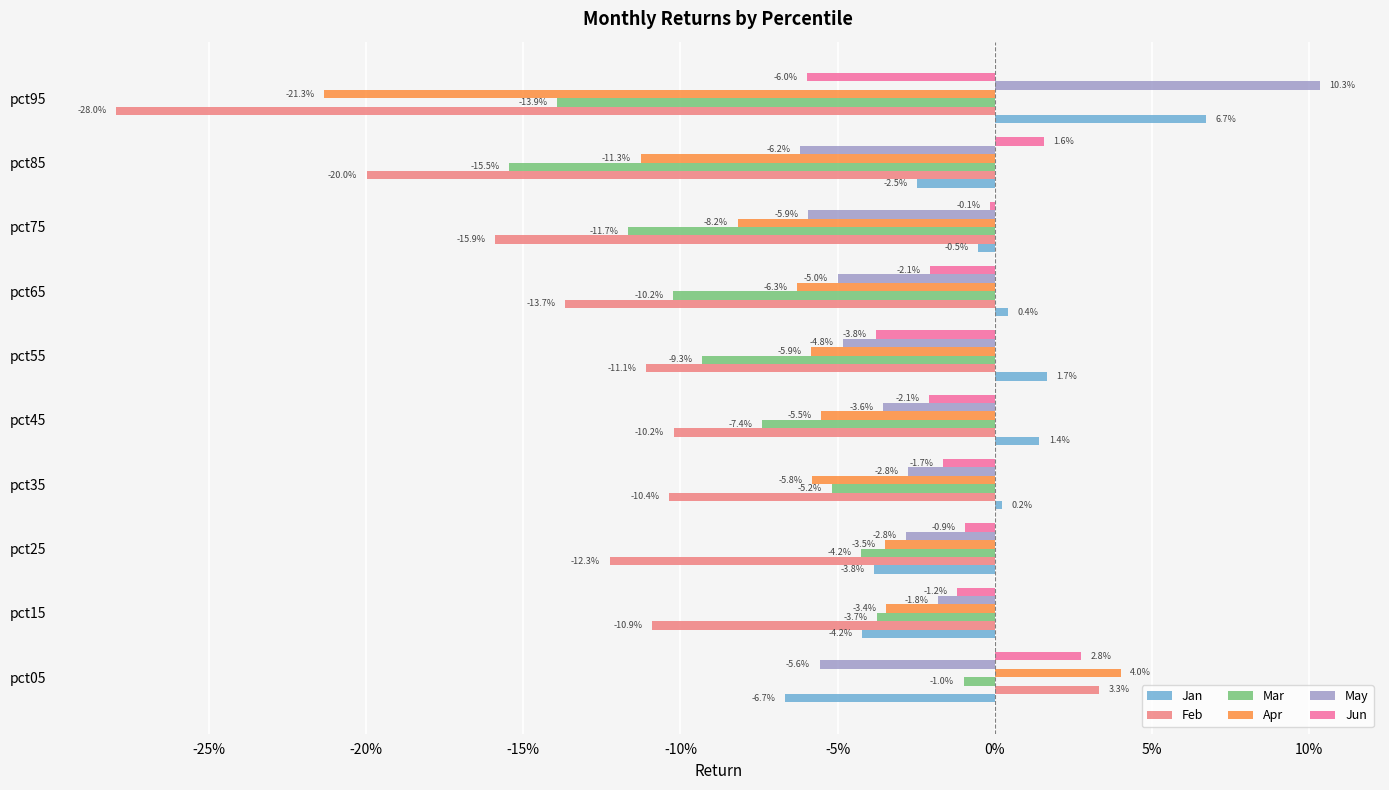

Which series has the widest spread of values?

Feb